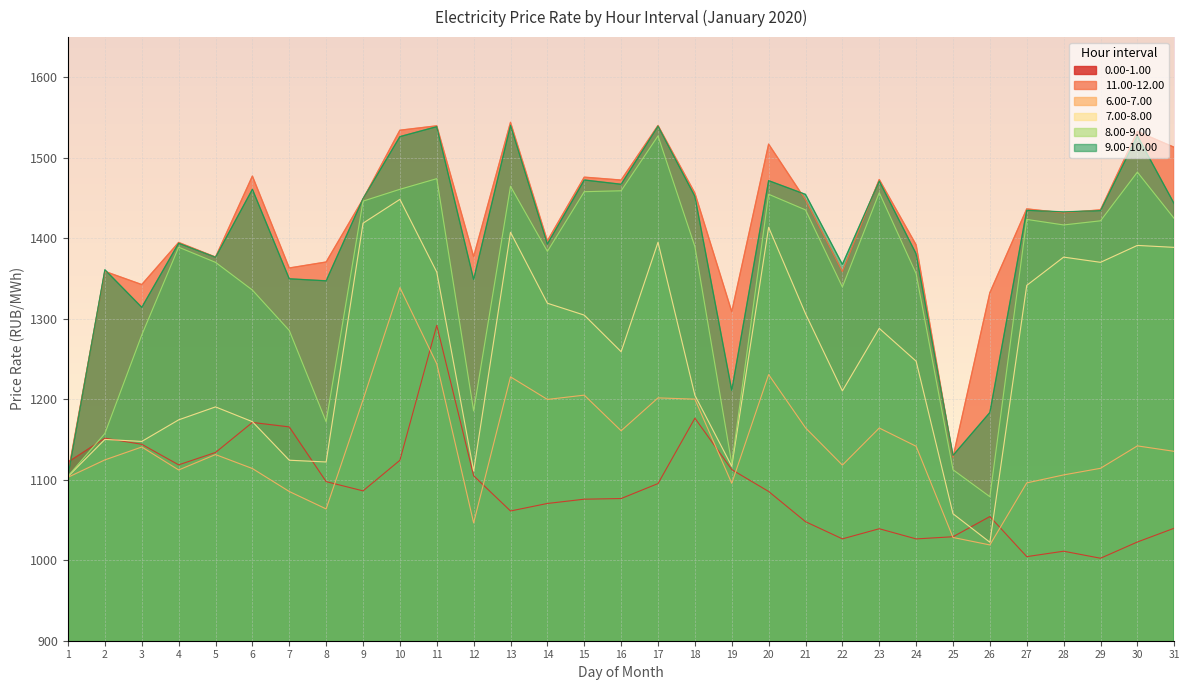

How many data points in 7.00-8.00 are less than 1259?

15